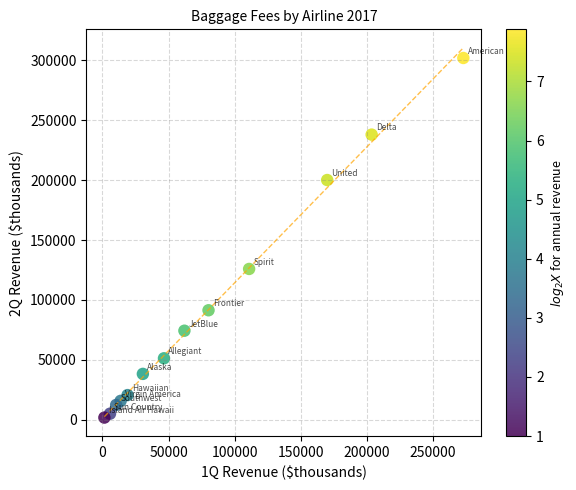

What Y value in the scatter plot is closest to 151866?

125844.1